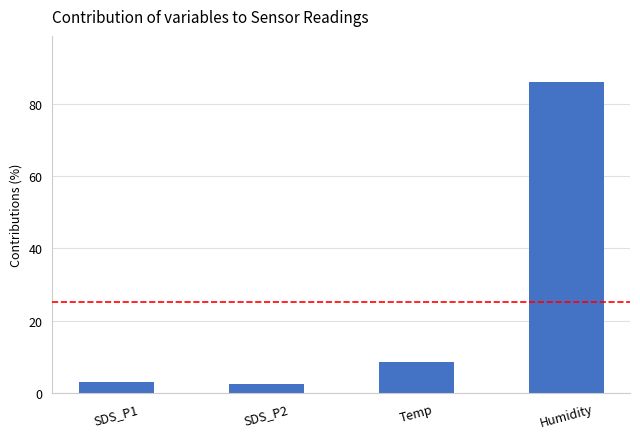

Count the number of categories in the chart.

4